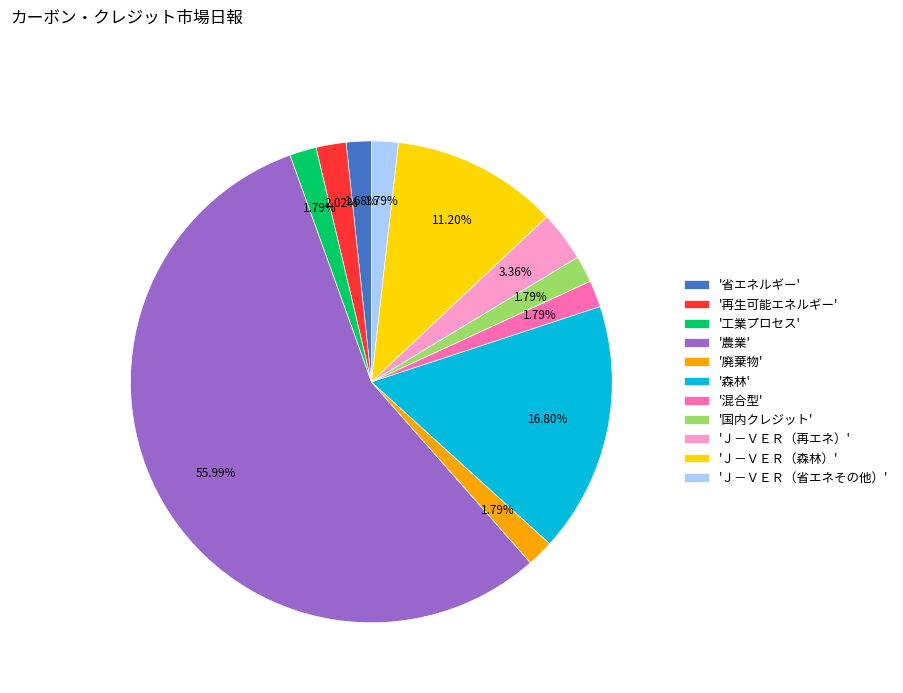

Which has a higher value, '農業' or 'Ｊ－ＶＥＲ（省エネその他）'?

'農業'